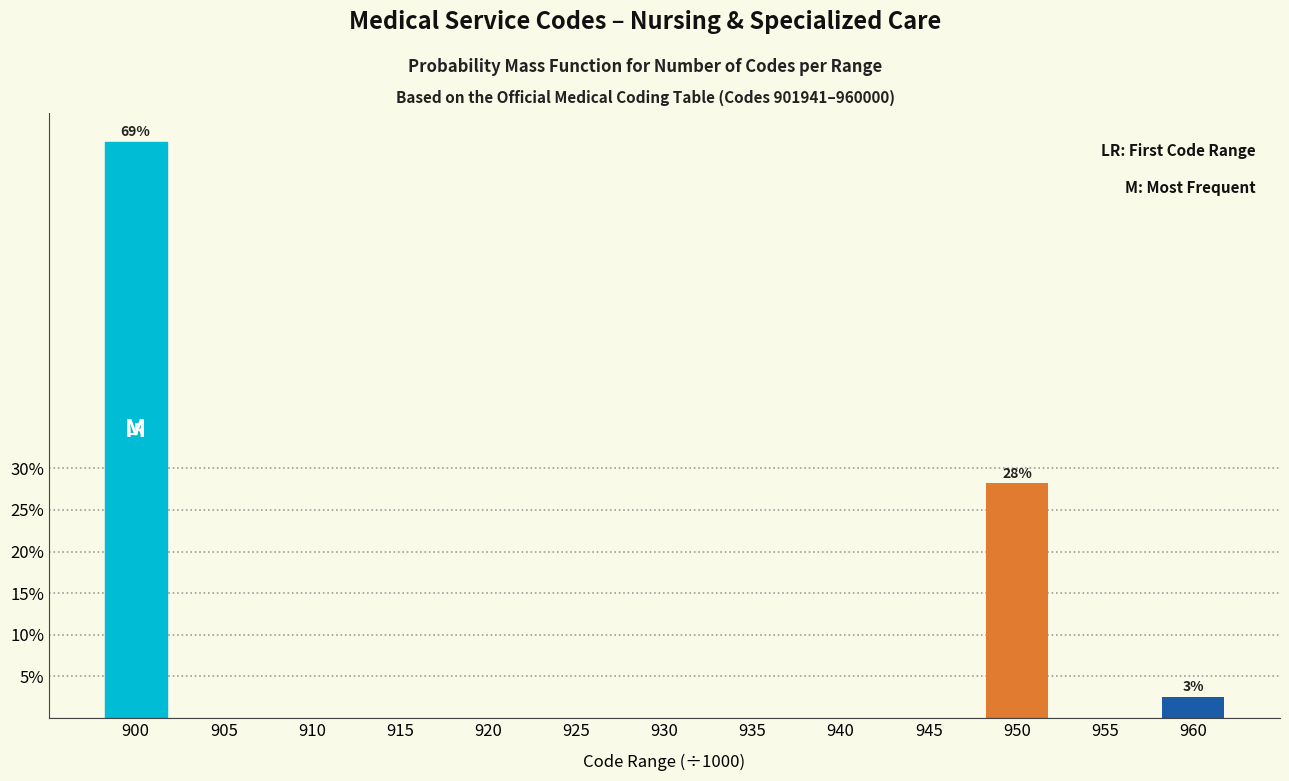

Reading left to right, list all the values displayed in this chart.

900=69.2	905=0.0	910=0.0	915=0.0	920=0.0	925=0.0	930=0.0	935=0.0	940=0.0	945=0.0	950=28.2	955=0.0	960=2.6